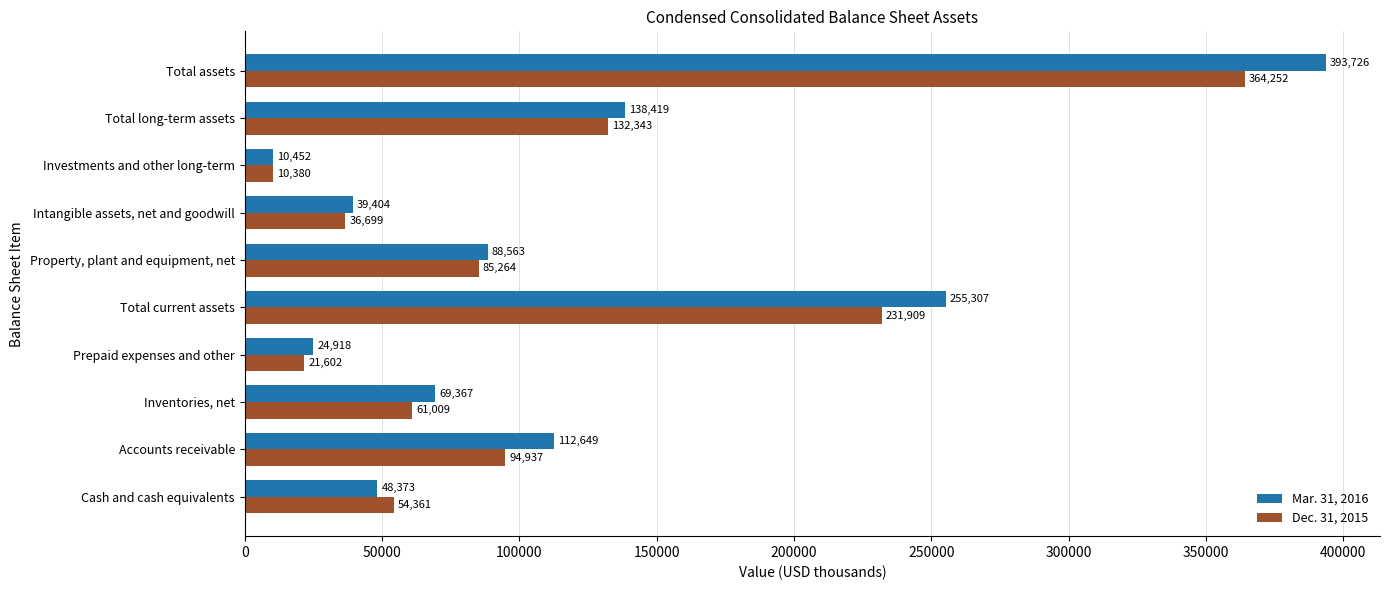

Where is Dec. 31, 2015 nearest to the value 187316?

Total current assets